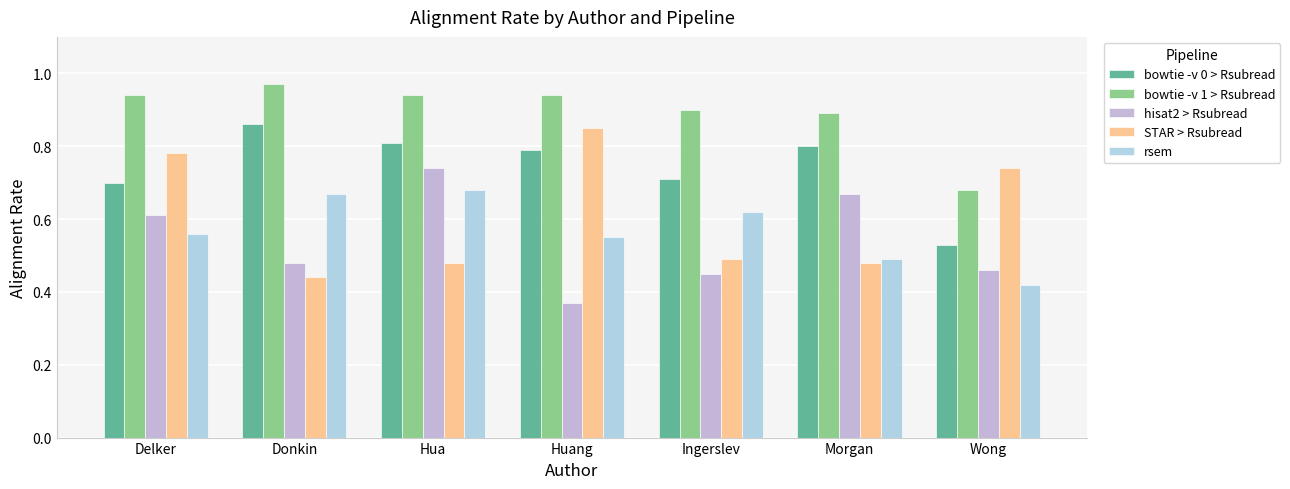

The bowtie -v 1 > Rsubread series shows 0.5 at Ingerslev. True or false?

False